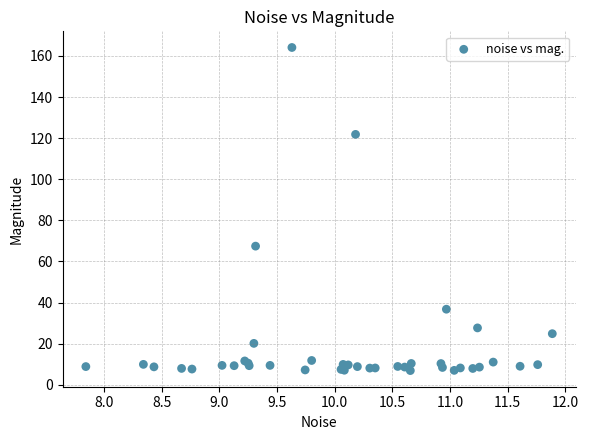

What Y value in the scatter plot is closest to 85?

67.4